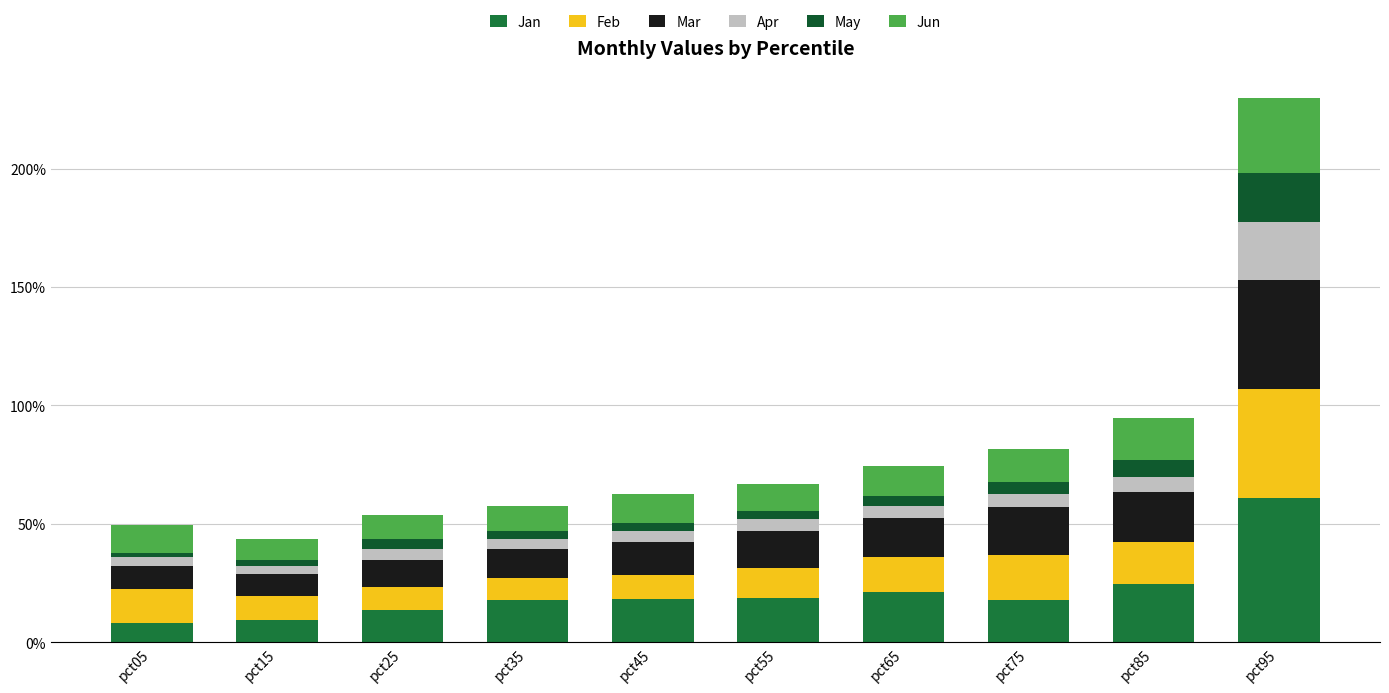

The value of Jun at pct45 is 0.2. True or false?

False